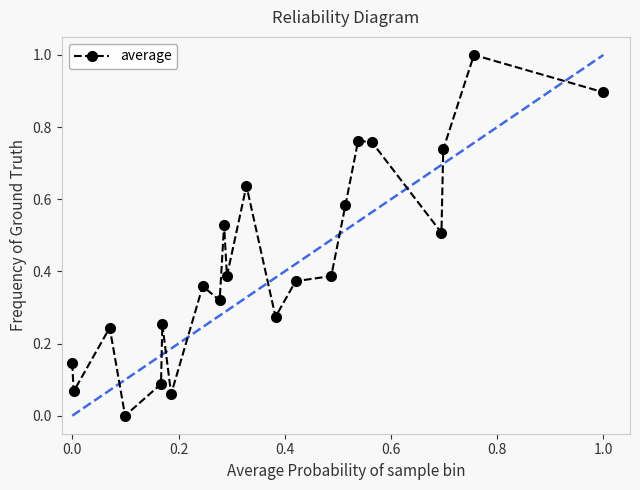

What is the sum of all values?

9.4